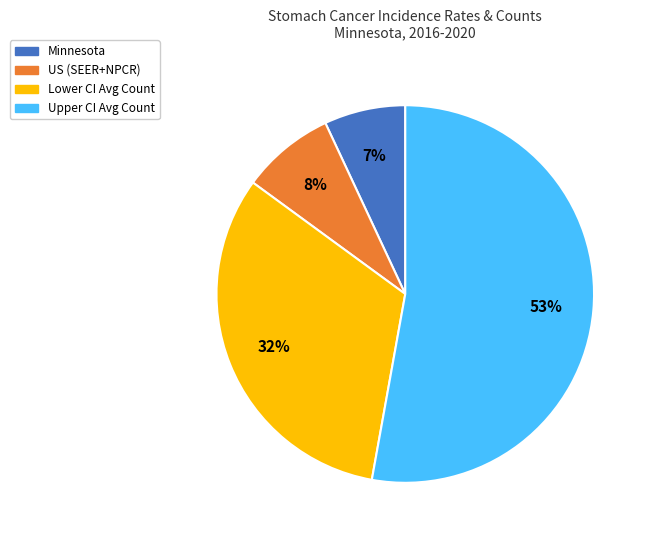

Which slice is the smallest?

Minnesota